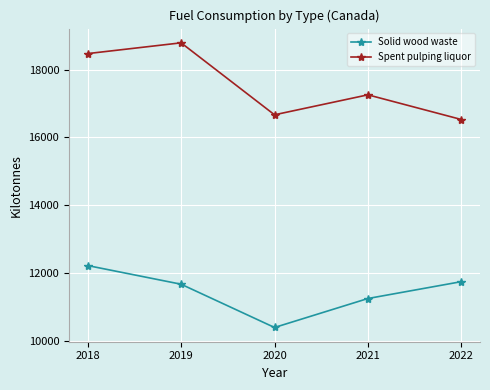

What are all the series names shown in the legend?

Solid wood waste, Spent pulping liquor